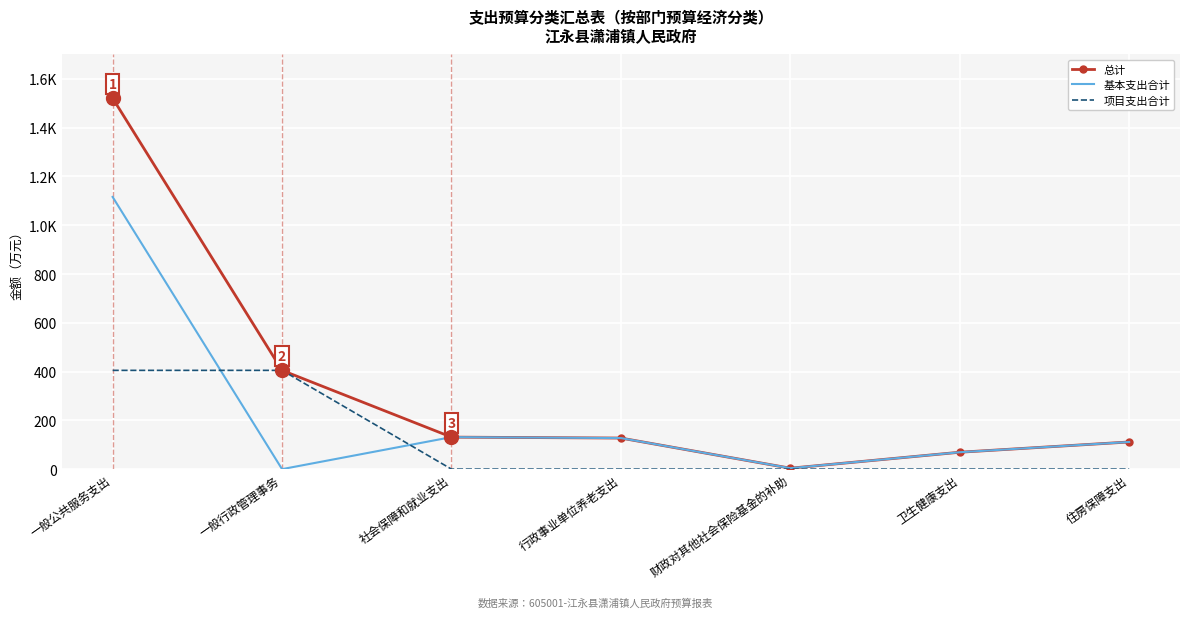

What are all the series names shown in the legend?

总计, 基本支出合计, 项目支出合计